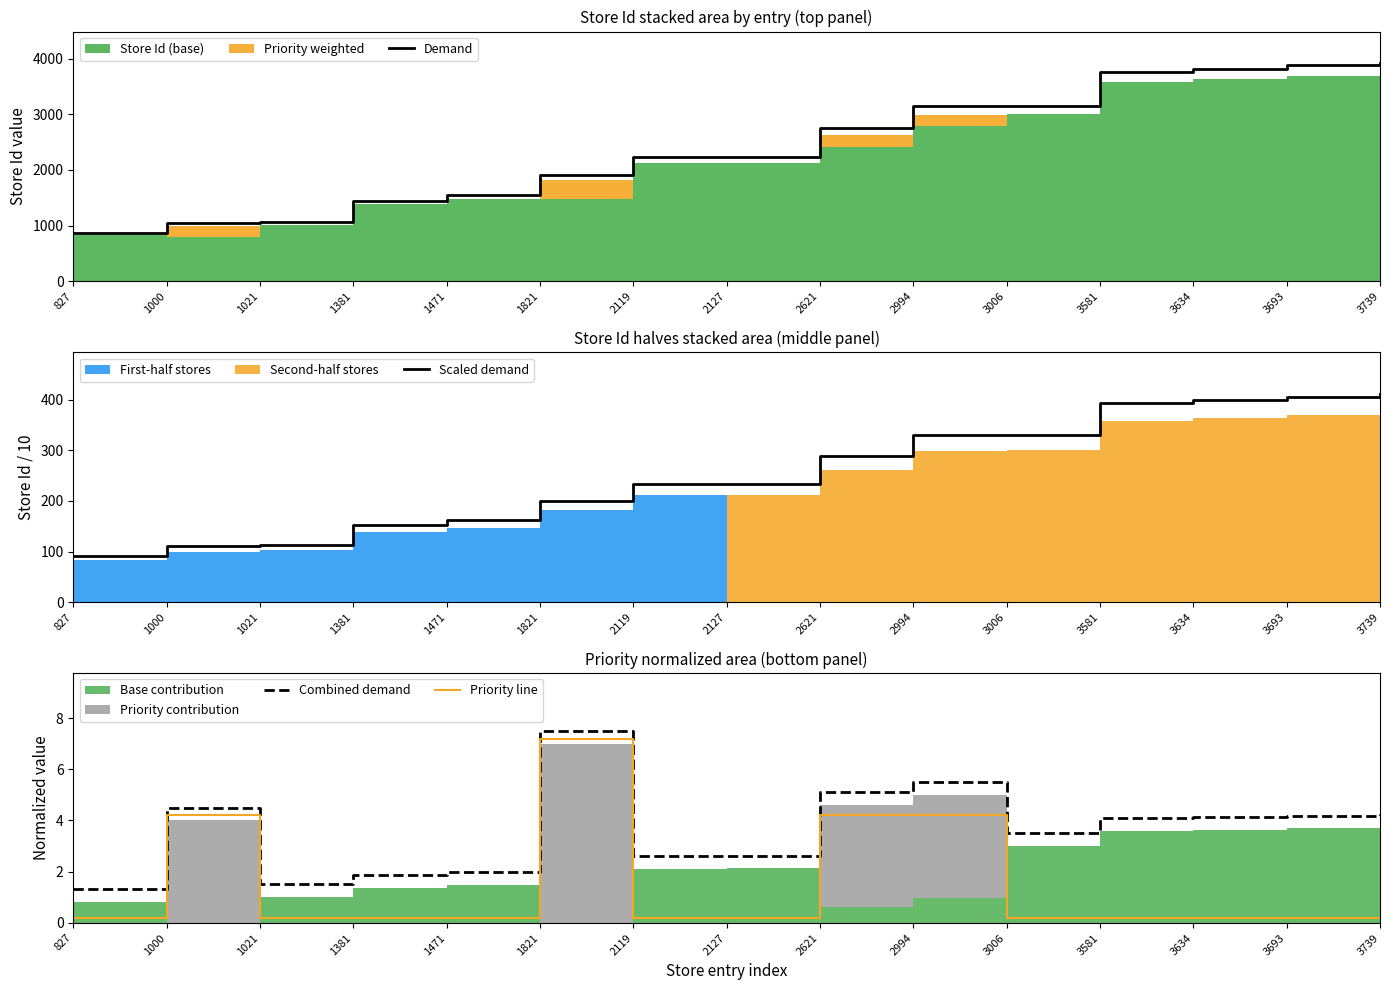

Where does the Combined demand series first go above 4?

1000